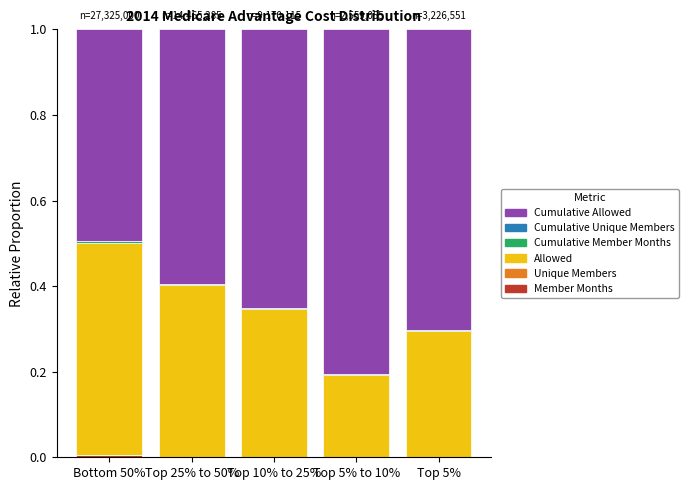

Does the chart contain stacked bars?

Yes